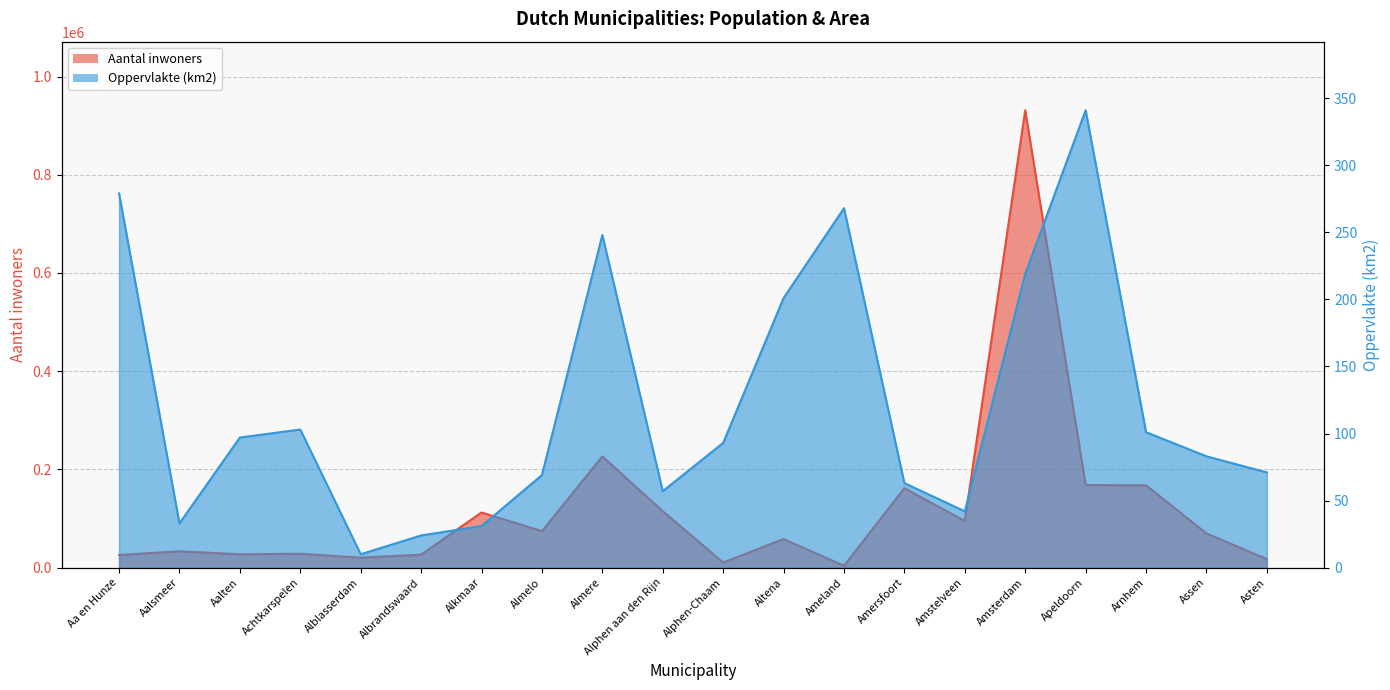

How many data points in Oppervlakte (km2) are above 93?

9